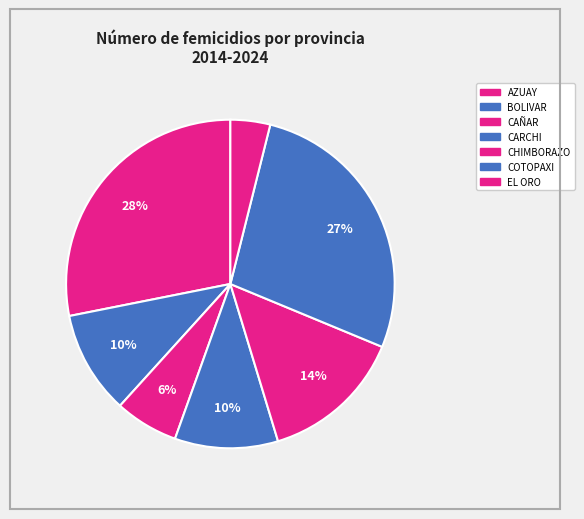

How many slices are in this pie chart?

7